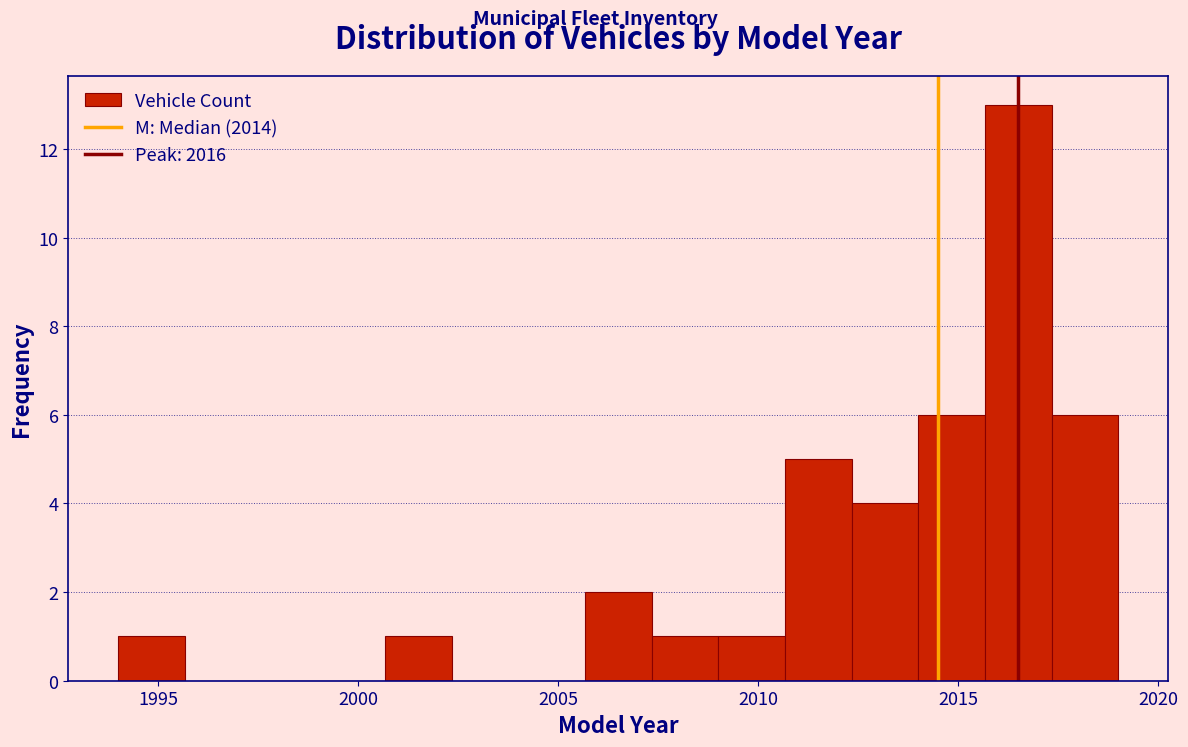

Read against the x-axis, roughly where is the centre of the tallest bar?

2016.5